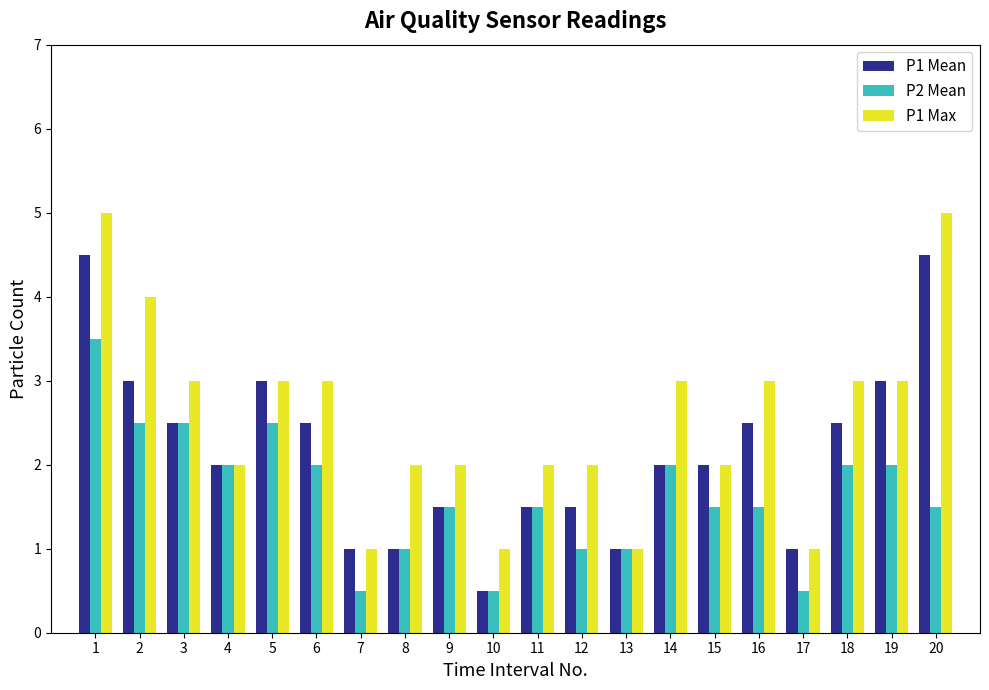

List the series in order of their overall mean, highest first.

P1 Max, P1 Mean, P2 Mean